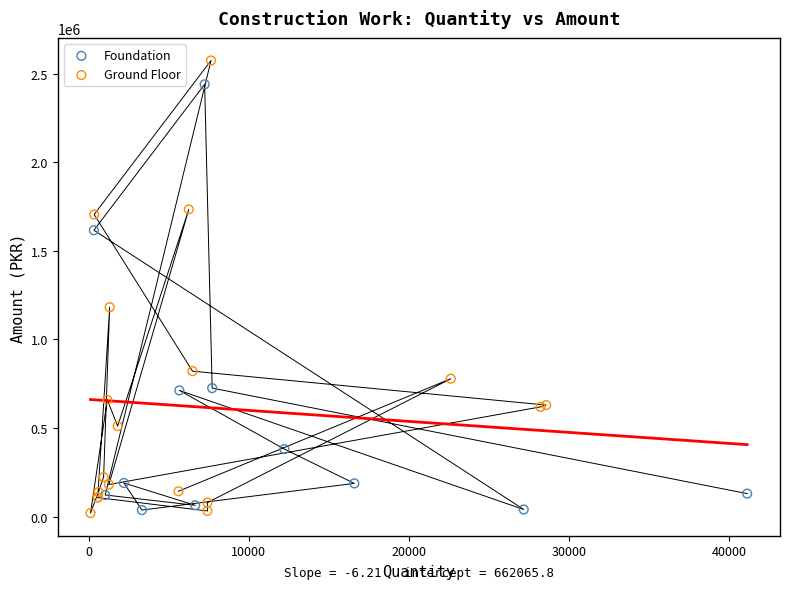

Which series reaches the maximum Y coordinate?

Ground Floor